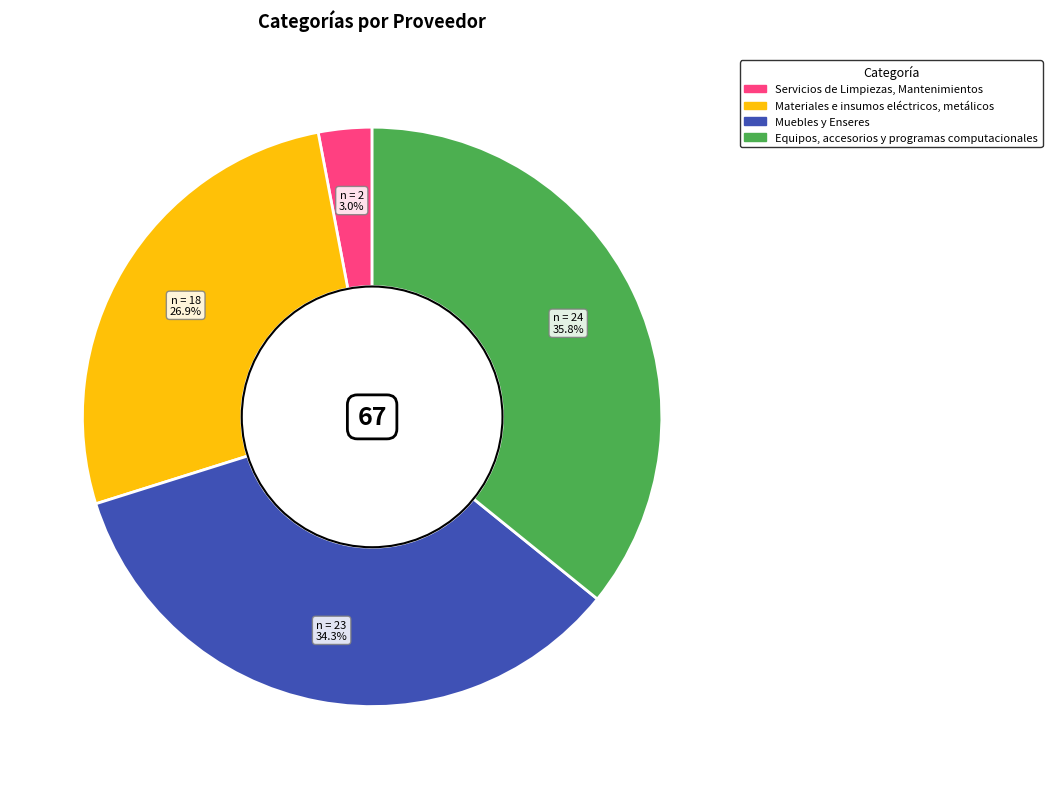

Rank the categories by value from lowest to highest.

Servicios de Limpiezas, Mantenimientos, Materiales e insumos eléctricos, metálicos, Muebles y Enseres, Equipos, accesorios y programas computacionales